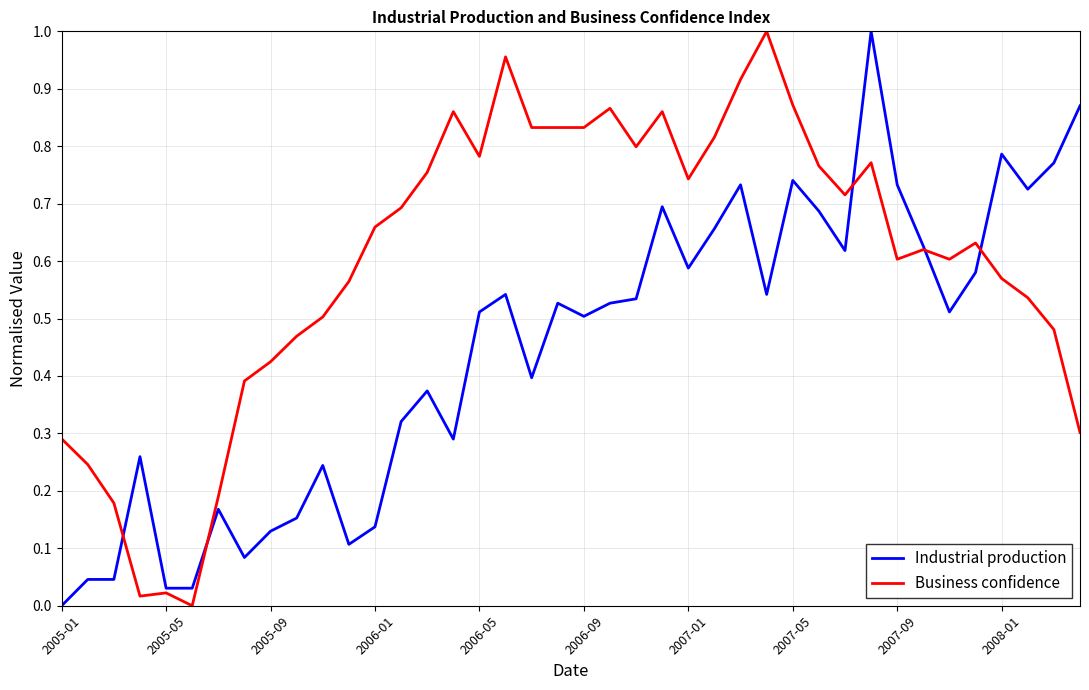

Which series has the largest total across all categories?

Business confidence